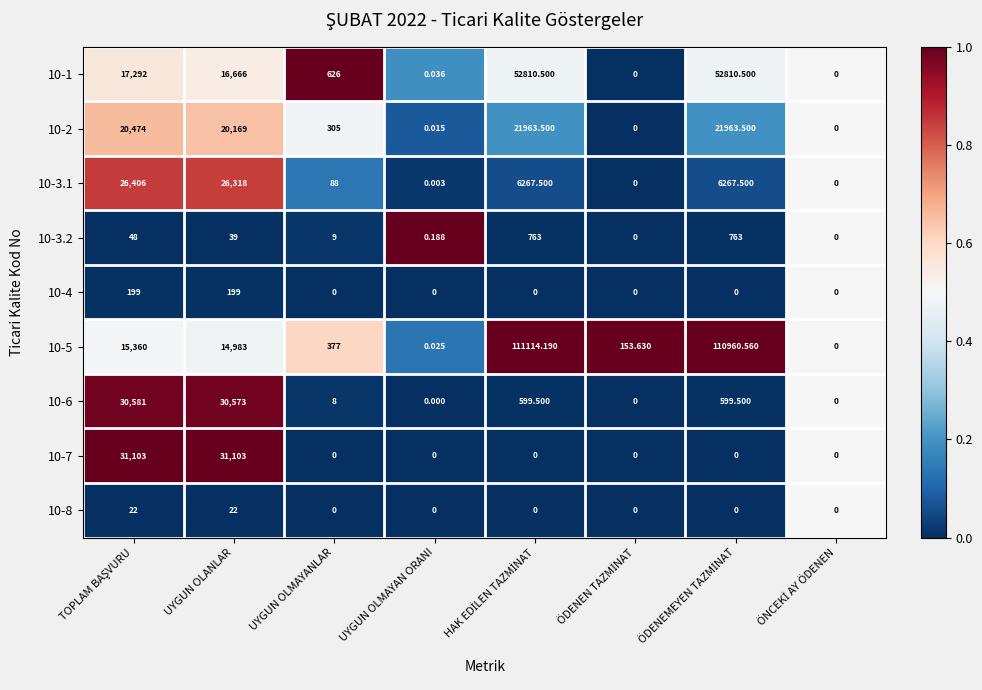

Which has a higher value, UYGUN OLMAYAN ORANI or ÖDENEMEYEN TAZMİNAT?

ÖDENEMEYEN TAZMİNAT